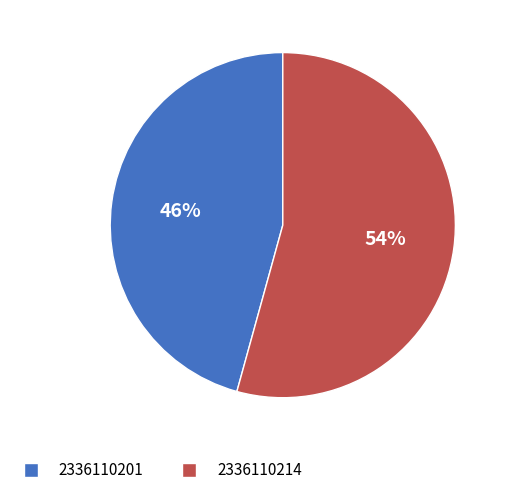

Count the number of slices in the pie.

2